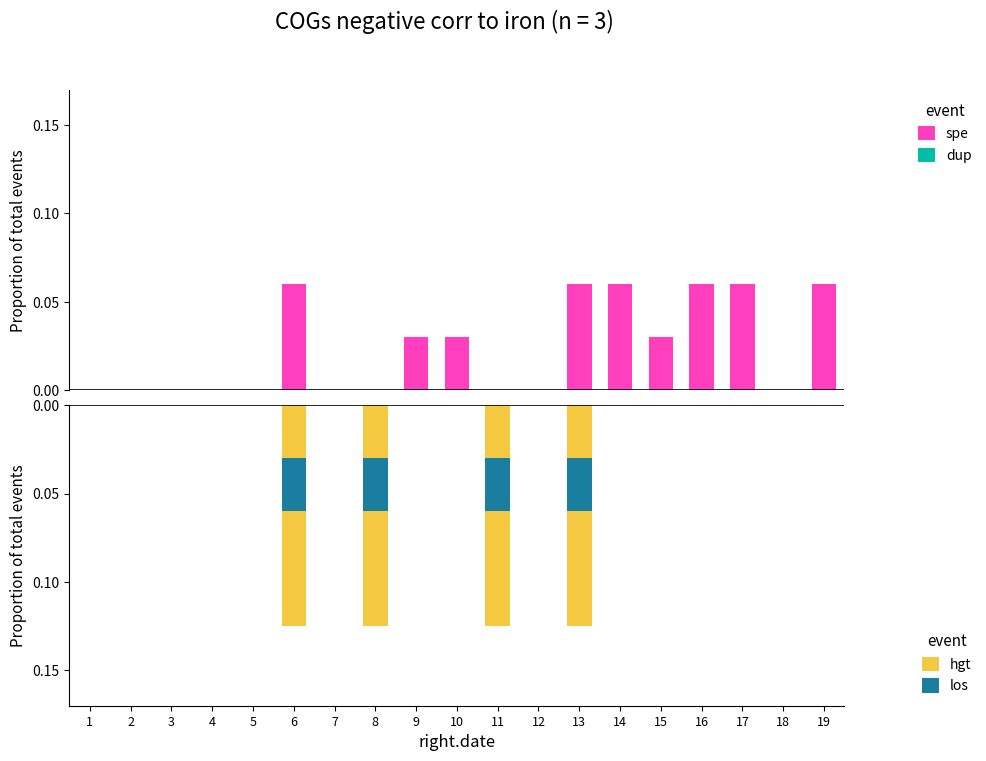

Which series has the largest range (max minus min)?

hgt